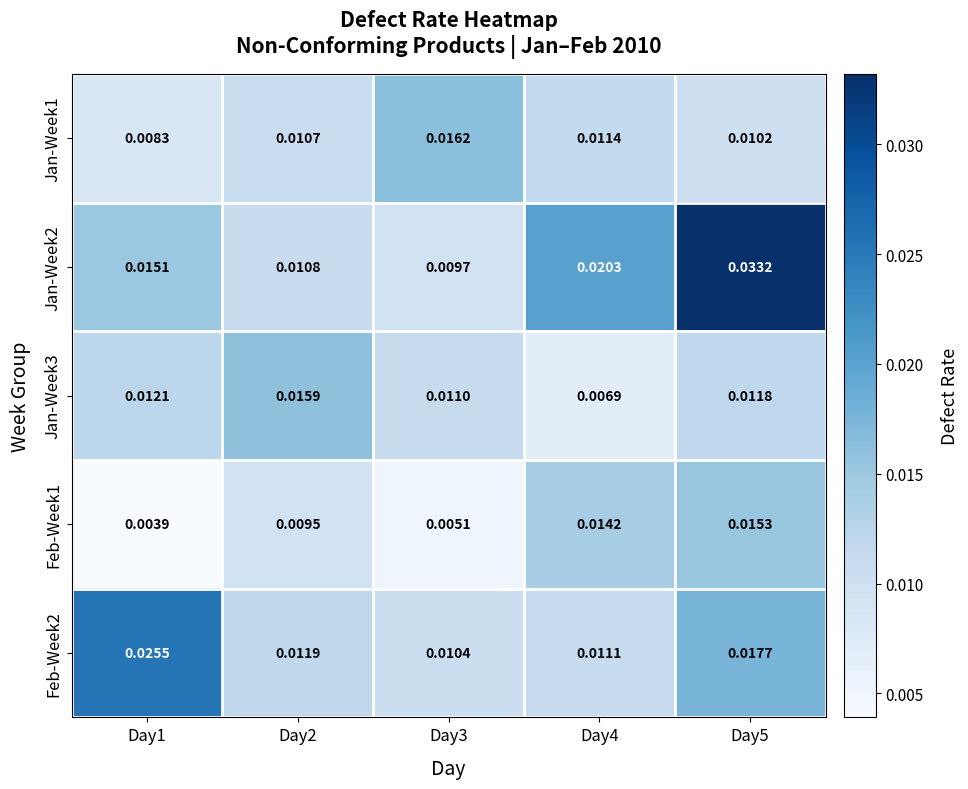

Is the value of Jan-Week2 at Day4 greater than the value of Jan-Week1 at Day3?

Yes